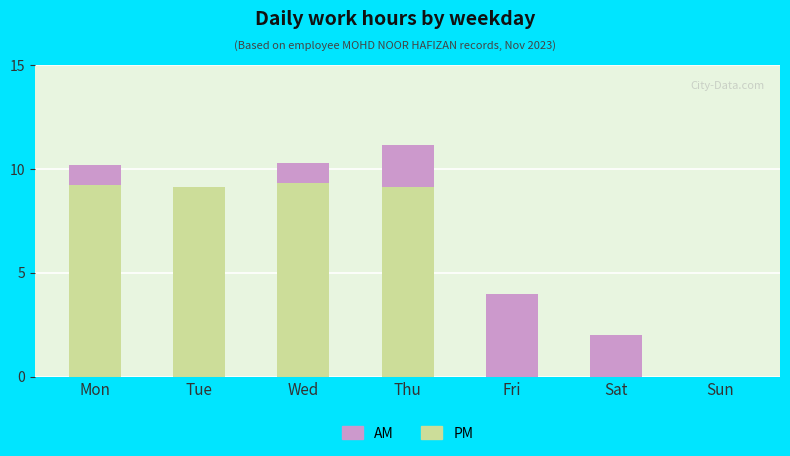

The value of PM at Mon is 9.2. True or false?

True